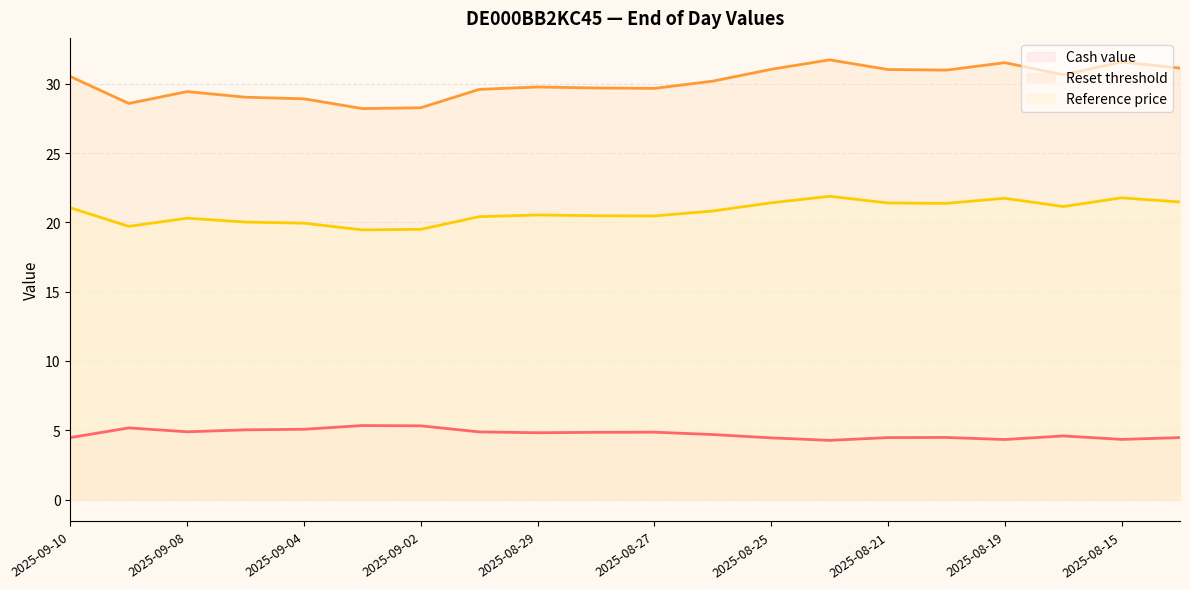

Does the chart display data point markers on the line(s)?

No